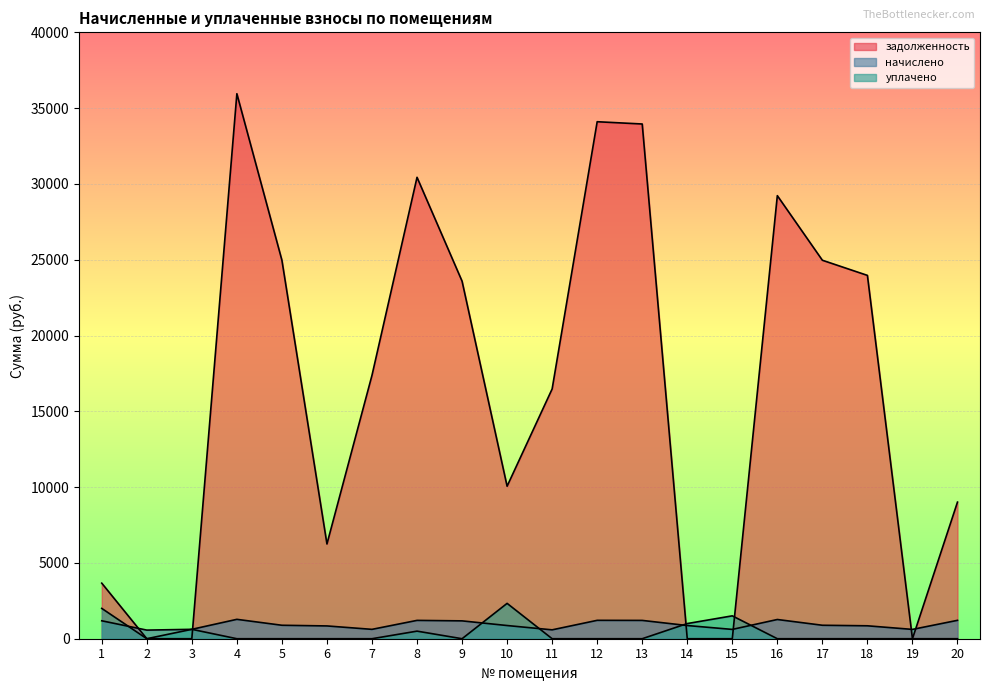

What is the highest value of the задолженность series?

35951.0